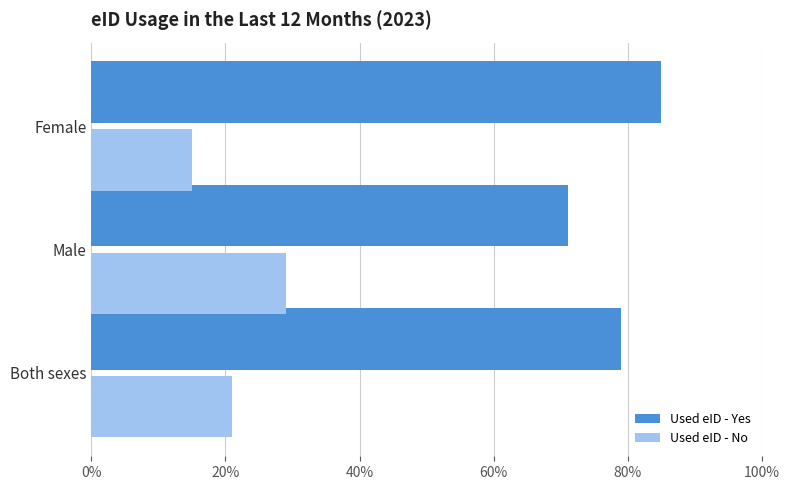

Read the Used eID - Yes value at Male, to the nearest 5.

70